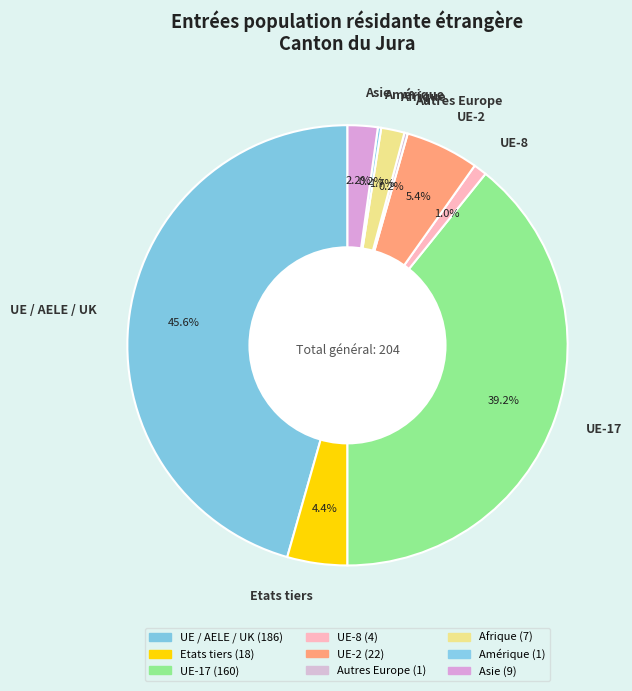

Which category has the biggest portion of the pie?

UE / AELE / UK